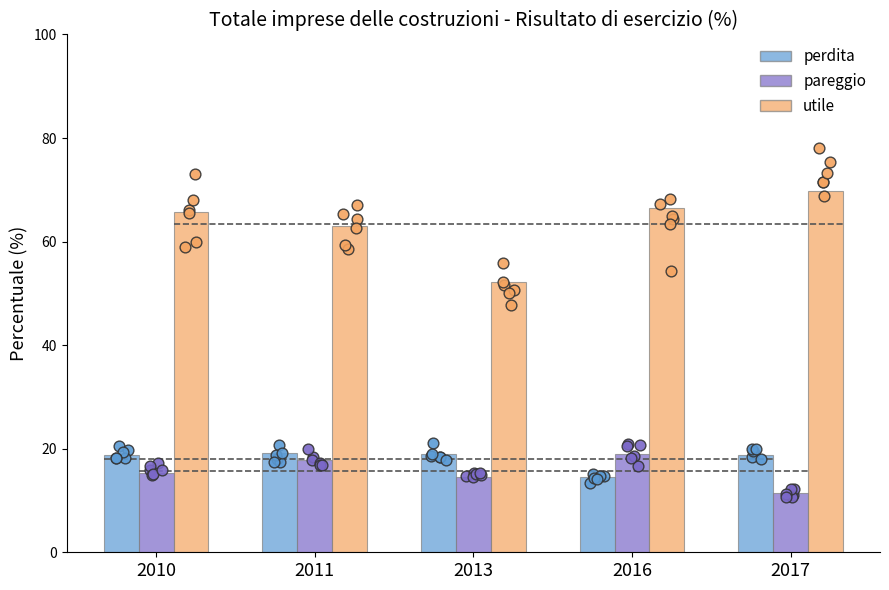

What are all the series names shown in the legend?

perdita, pareggio, utile